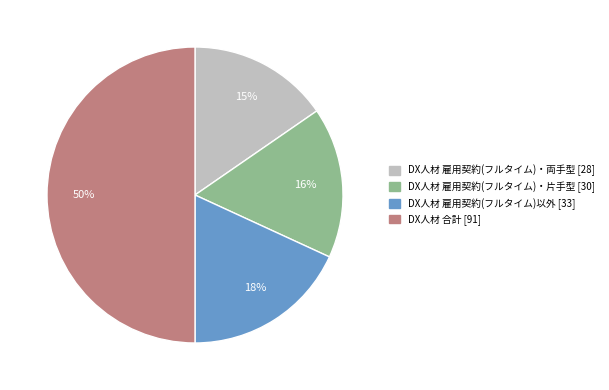

To the nearest percent, what is the difference between the DX人材 雇用契約(フルタイム)・両手型 [28] and DX人材 雇用契約(フルタイム)以外 [33] slice percentages?

3%